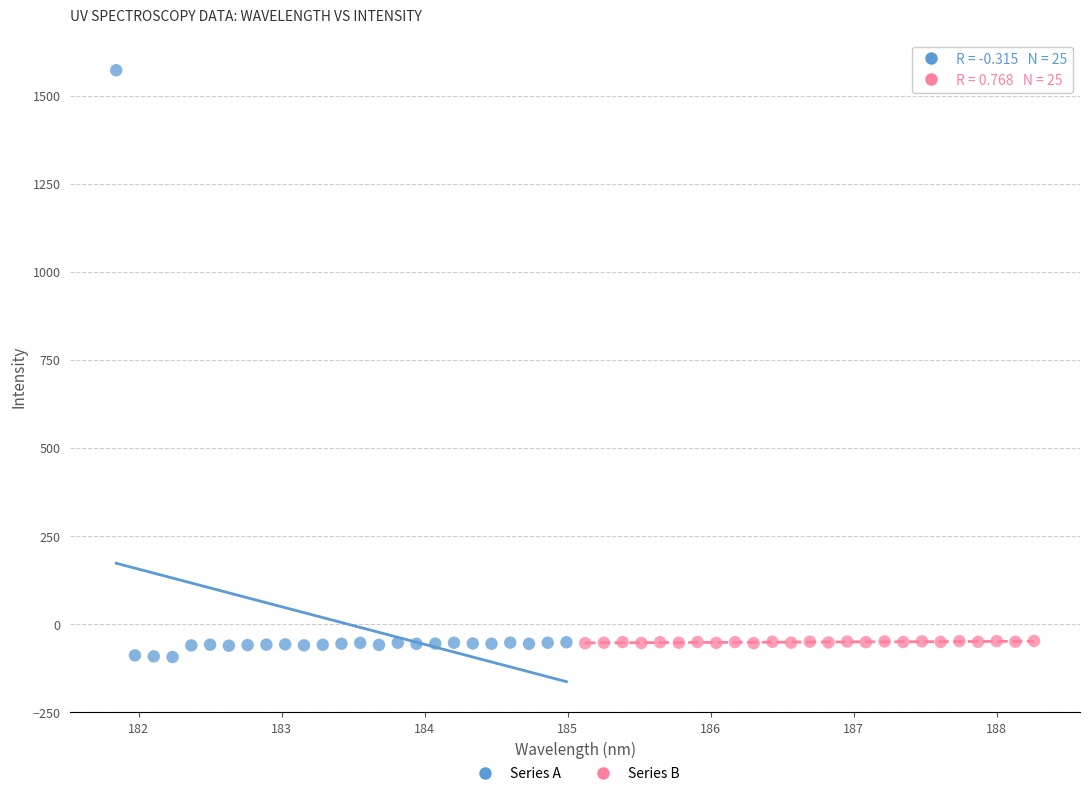

Which series contains the highest Y value?

Series A